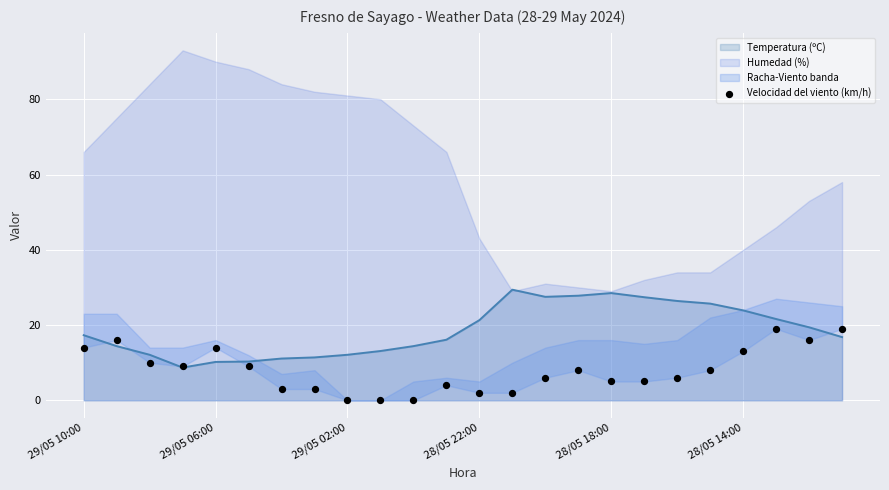

What is the change in value from 29/05 06:00 to 20?

-3